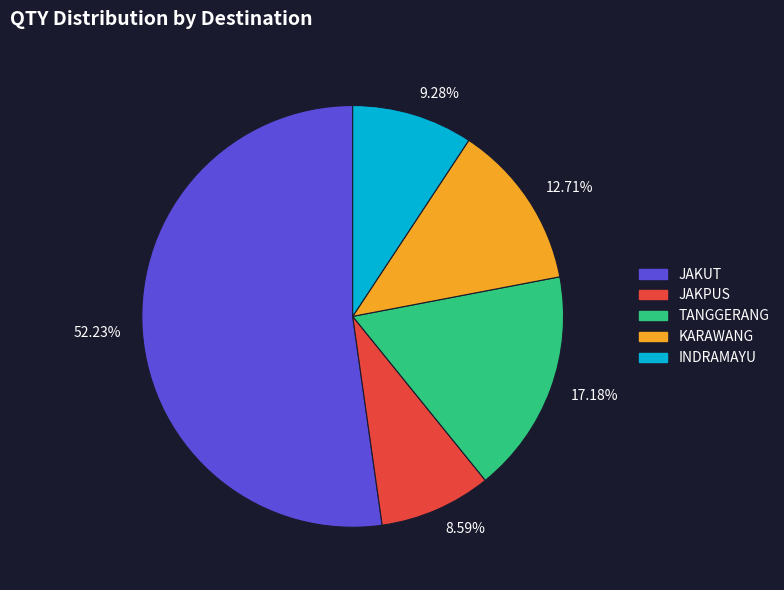

Which has a higher value, 12.71% or 17.18%?

17.18%